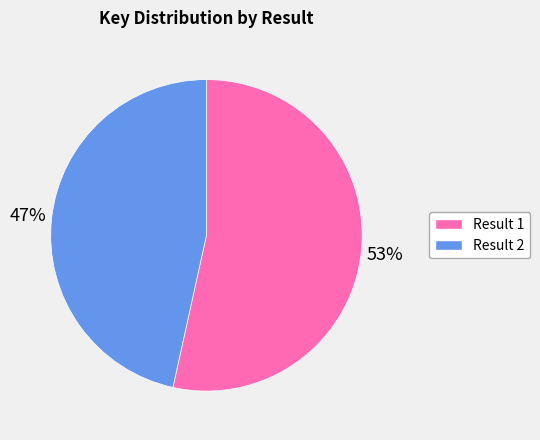

To the nearest percent, what is the average slice percentage?

50%